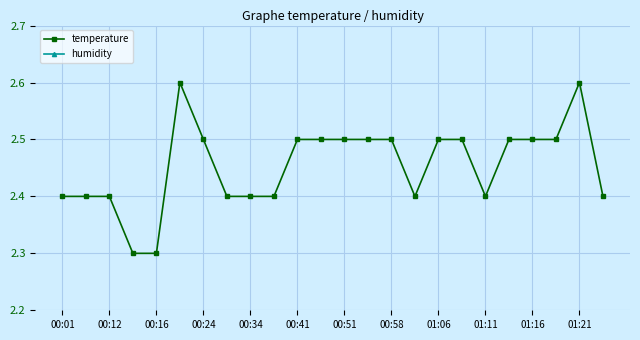

True or false: temperature has more than 1 interior local peaks.

True